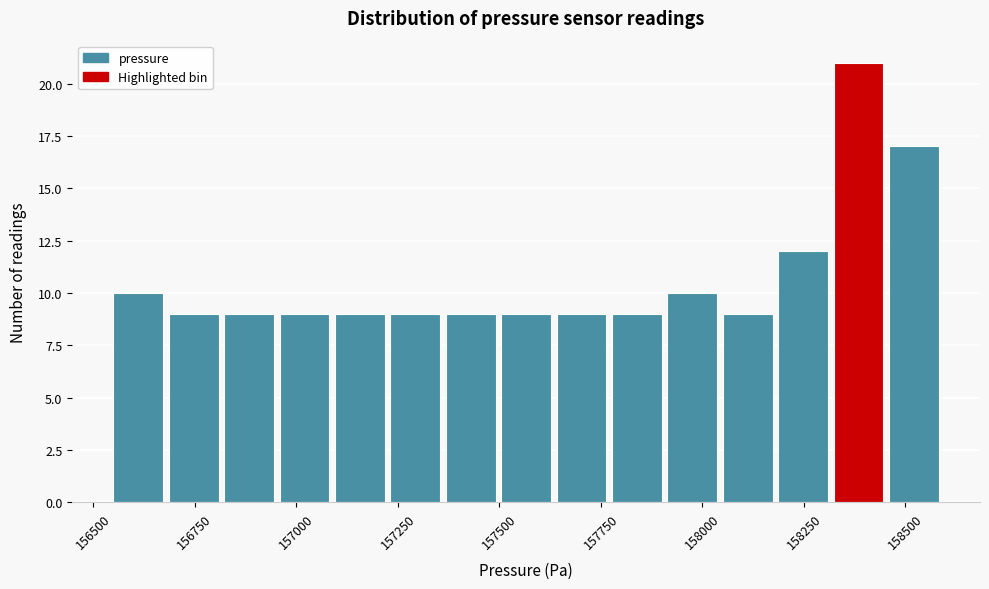

Around what value on the x-axis is the tallest bar? Give the approximate position of its centre, as read against the axis.

158400